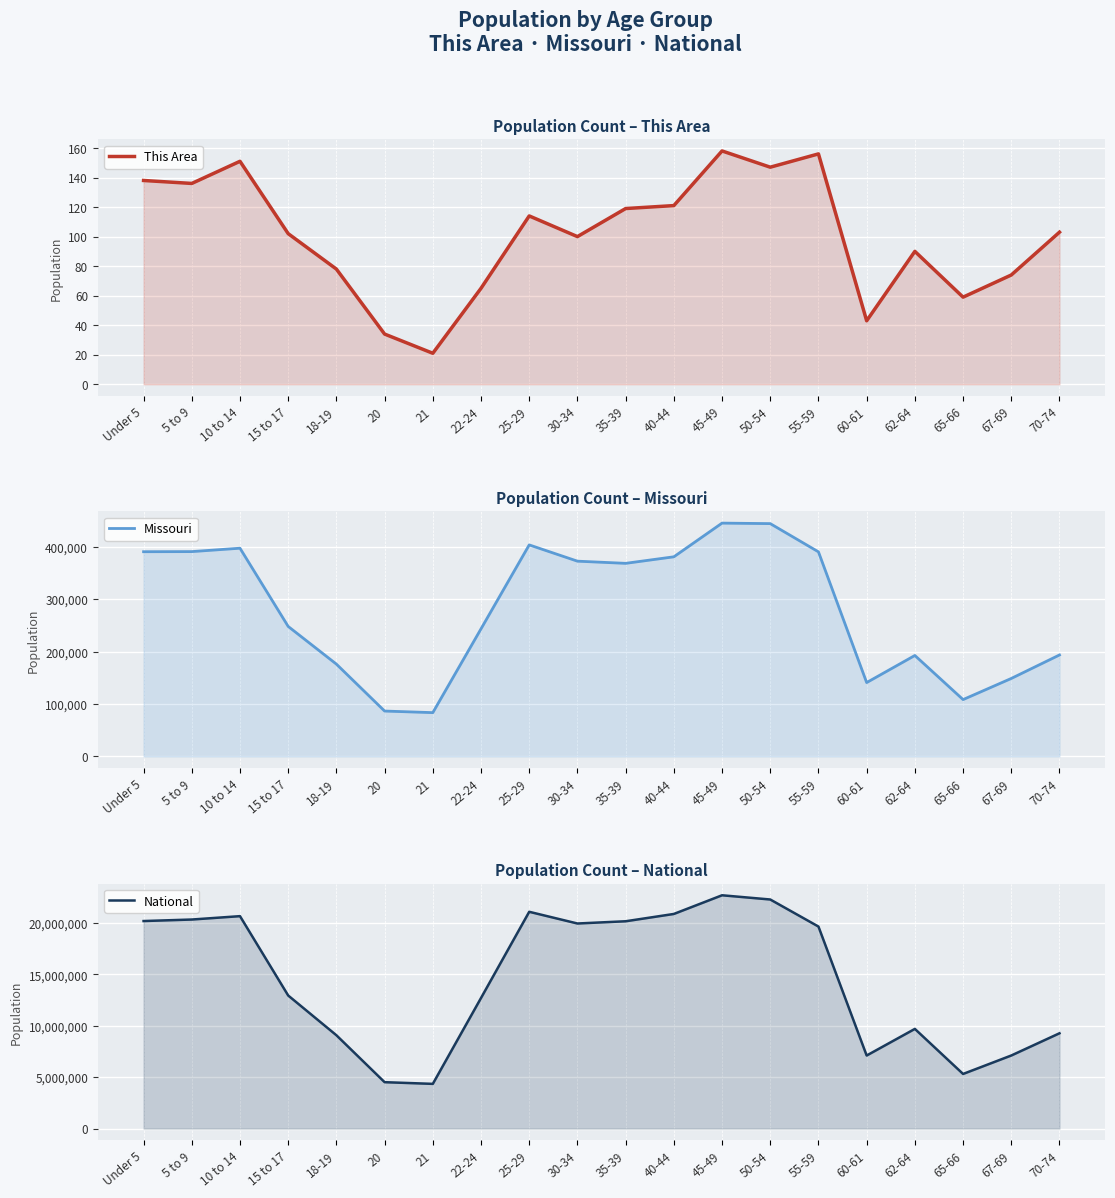

How many lines are shown in the chart?

3